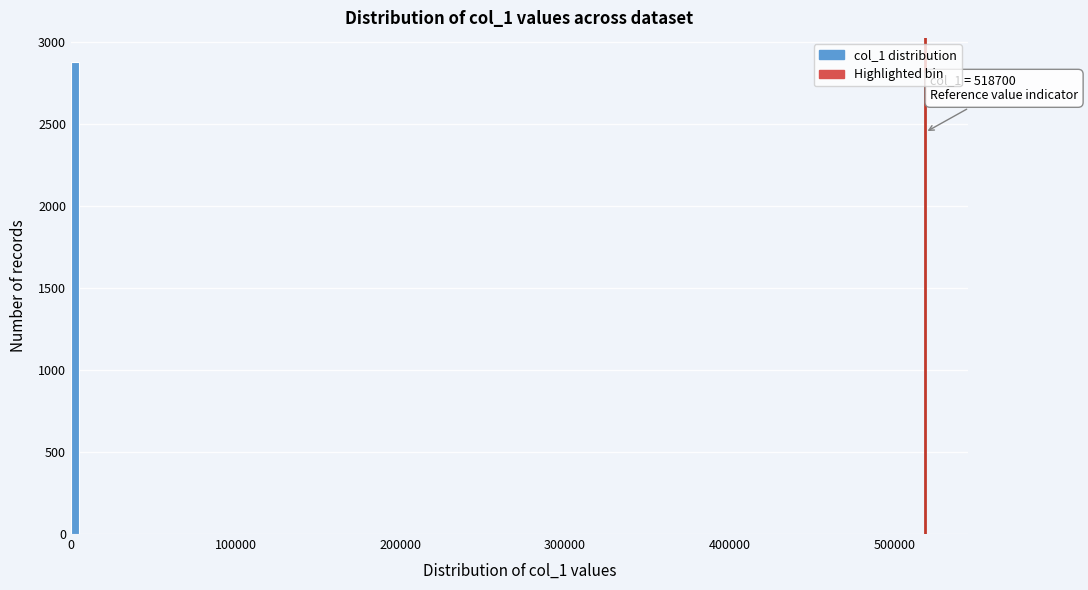

Around what value on the x-axis is the tallest bar? Give the approximate position of its centre, as read against the axis.

0